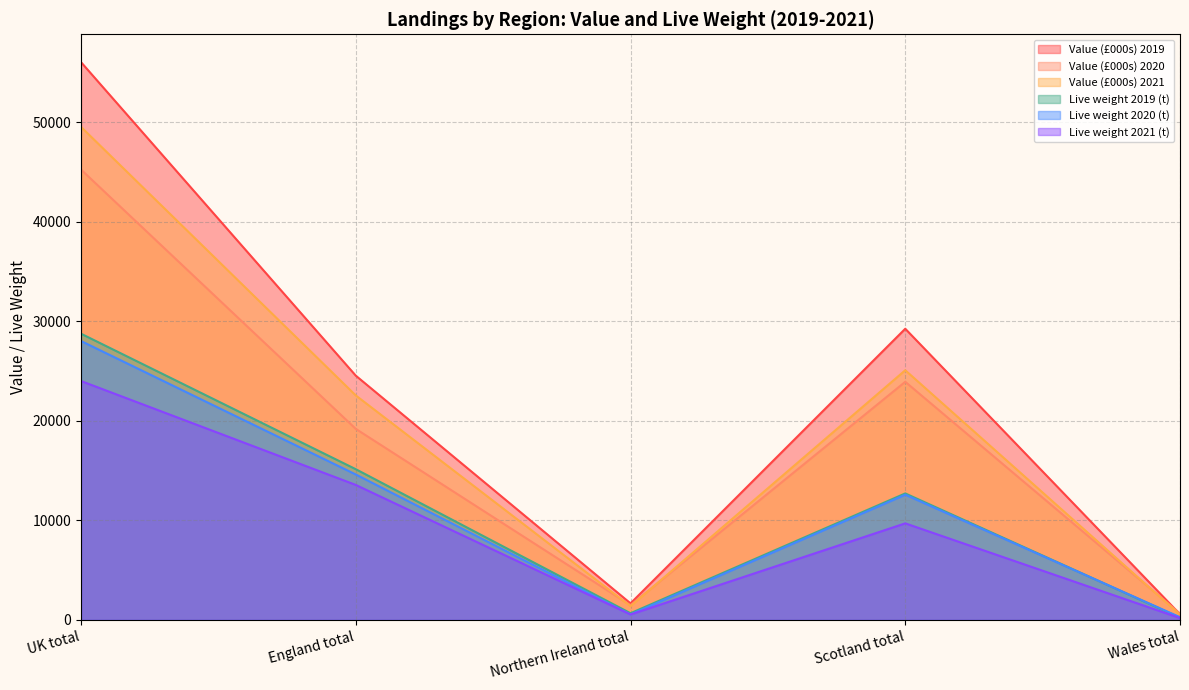

At which category is the sum across all series the highest?

UK total